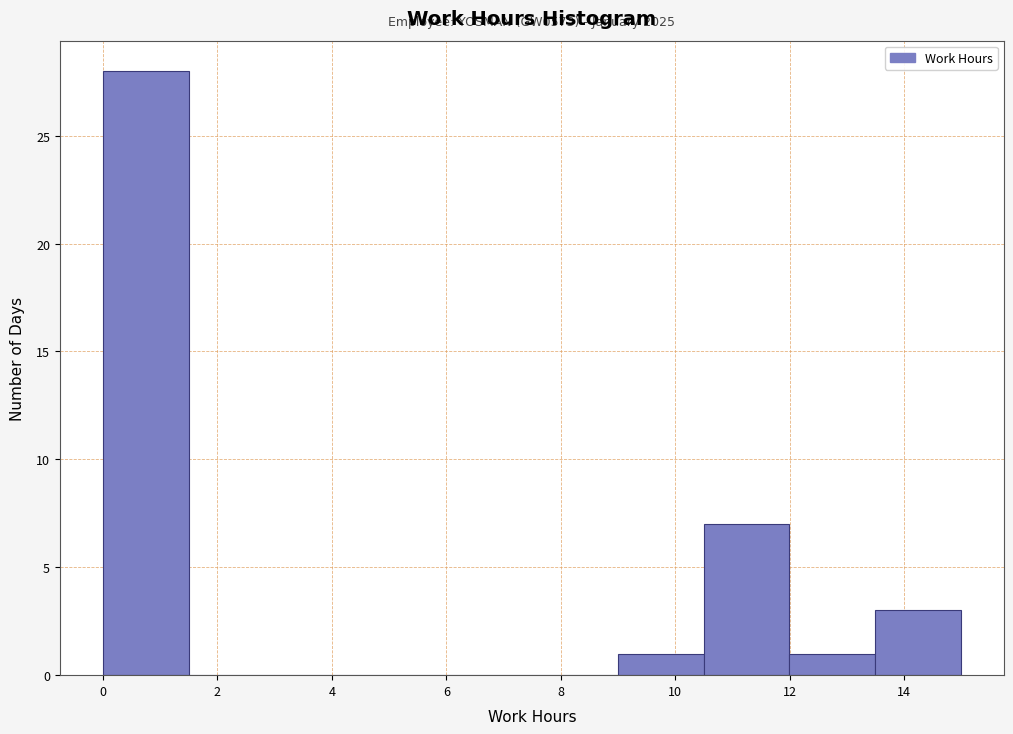

Which range on the x-axis has the tallest bar?

0.0 to 1.4